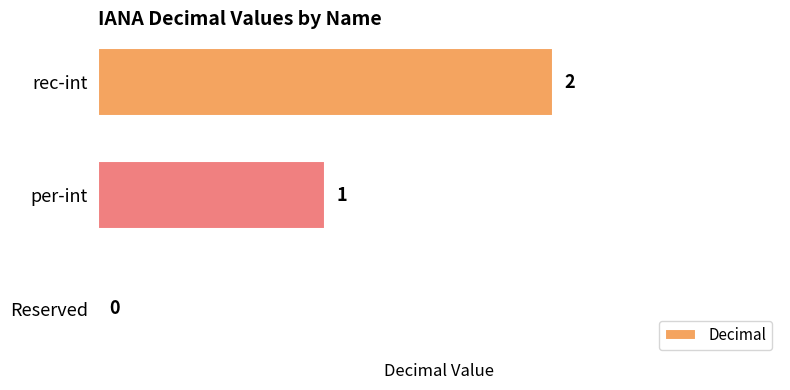

Count the number of categories in the chart.

3